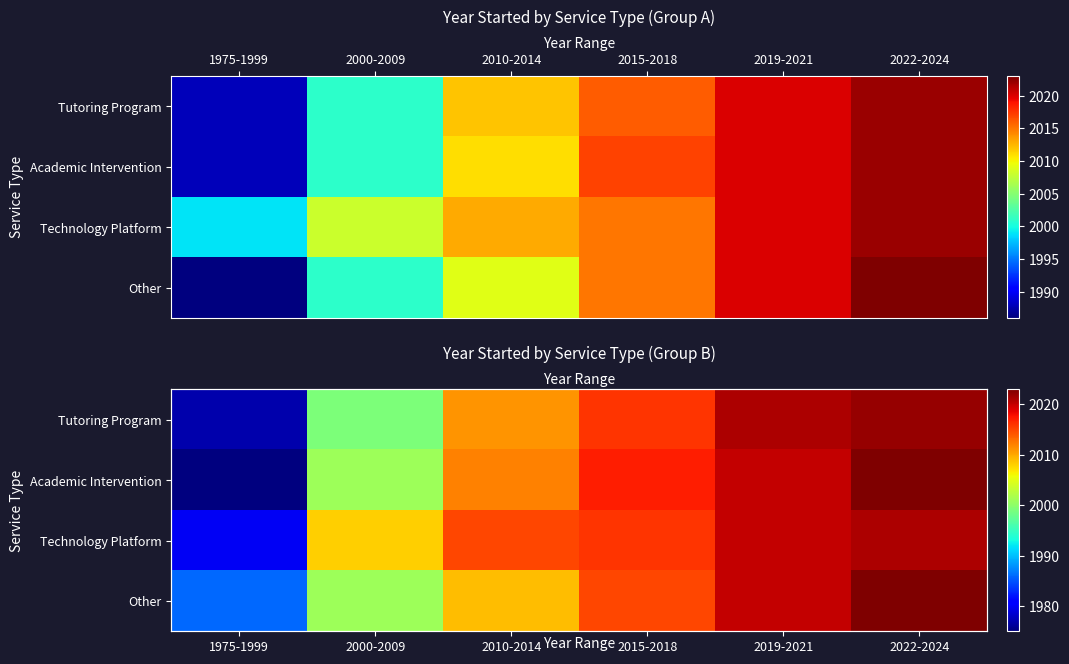

At which category is the sum across all series the highest?

2022-2024